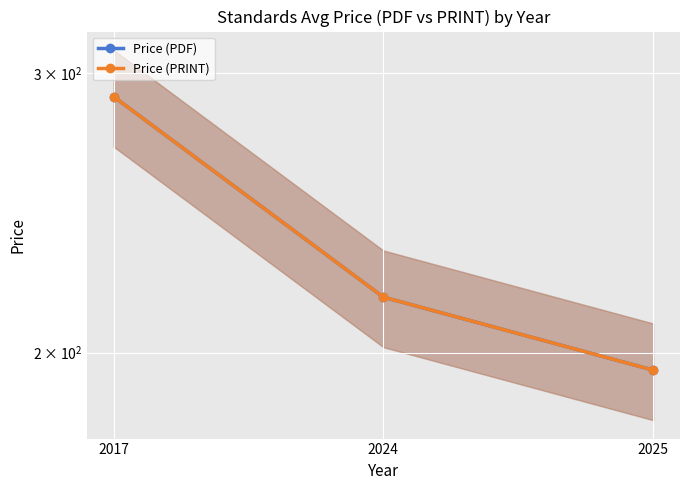

How many data points in Price (PDF) are above 216?

2